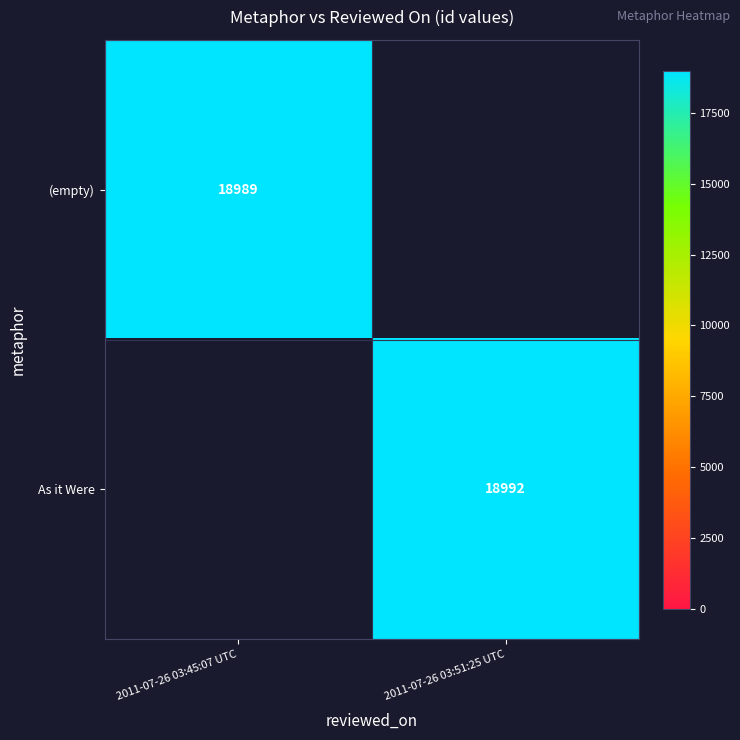

True or false: As it Were has a value of 33991 at 2011-07-26 03:51:25 UTC.

False